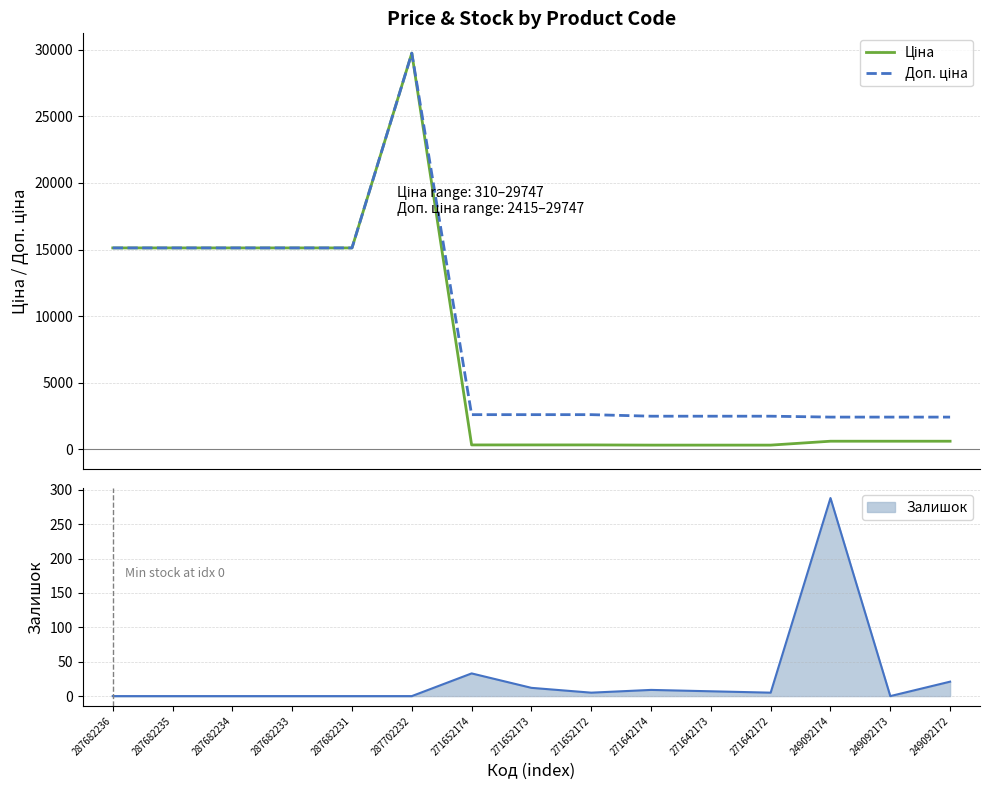

How many lines are shown in the chart?

2